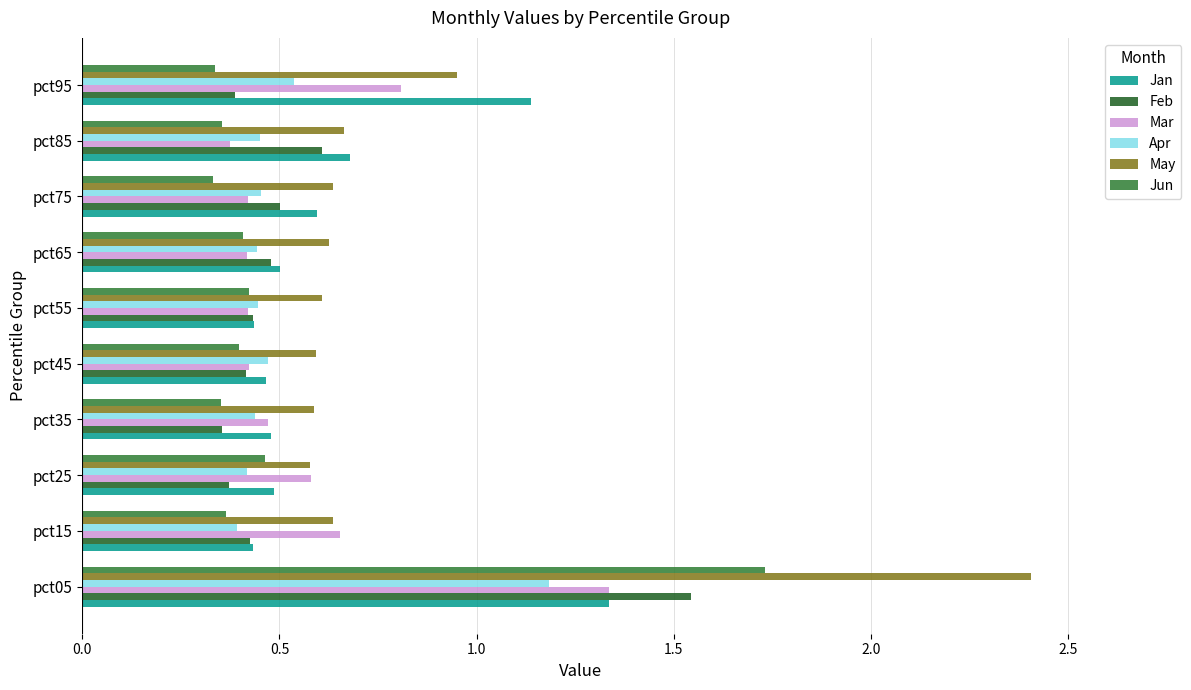

What is the sum of all Mar values?

5.9